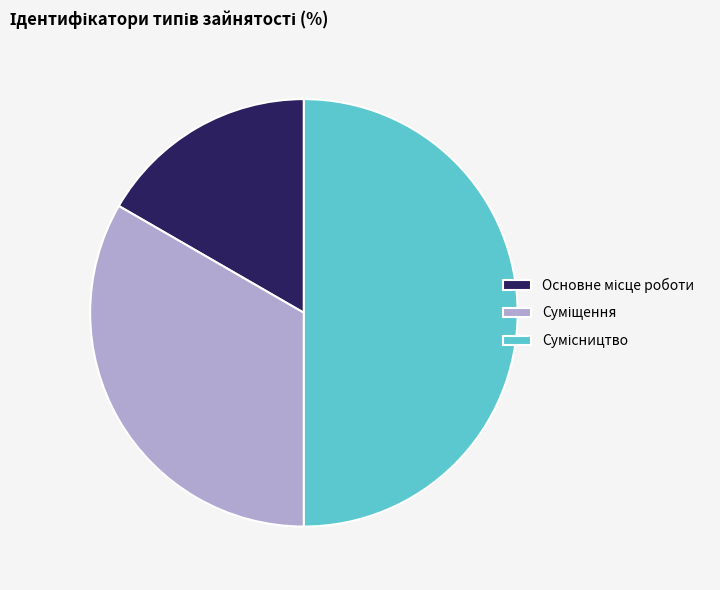

Approximately how many times larger is the value at Основне місце роботи compared to Сумісництво?

0.3